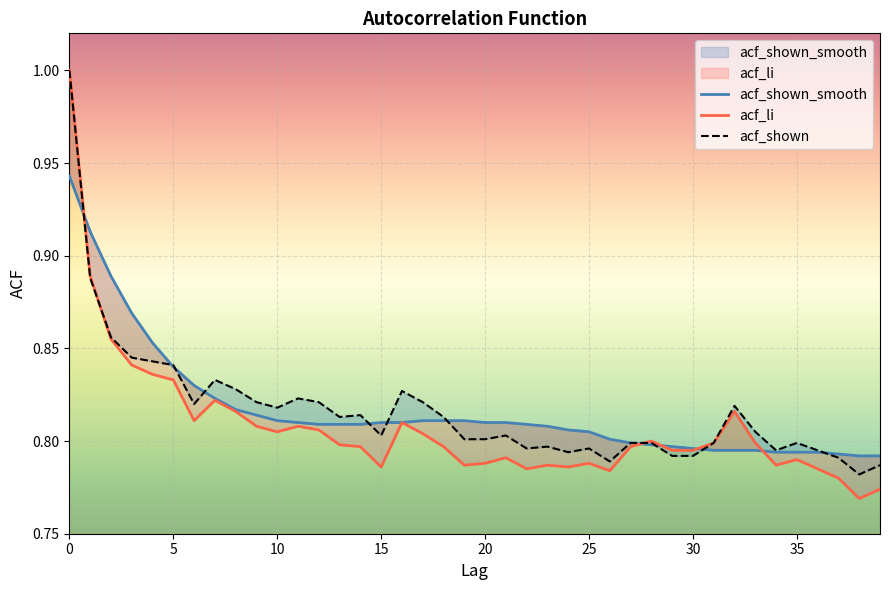

Which series changed the most between 16 and 28?

acf_shown